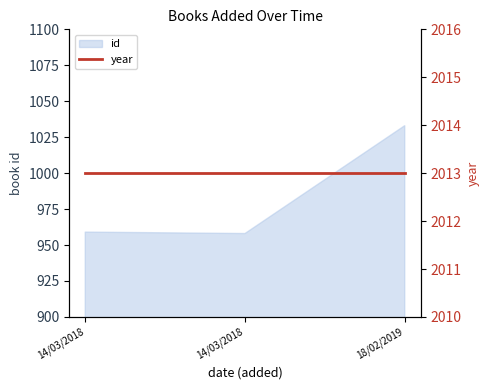

List the labels in order of value, smallest first.

14/03/2018, 14/03/2018, 18/02/2019